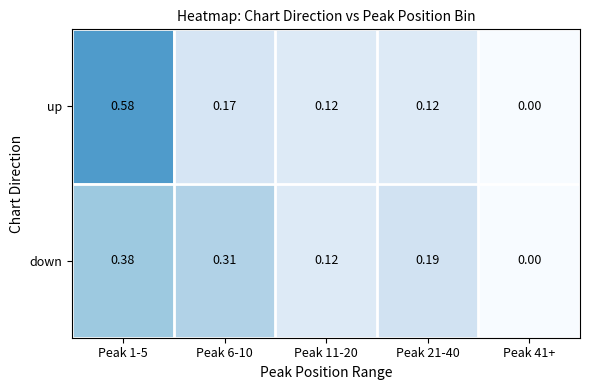

Rank the series by their maximum value, from lowest to highest.

down, up